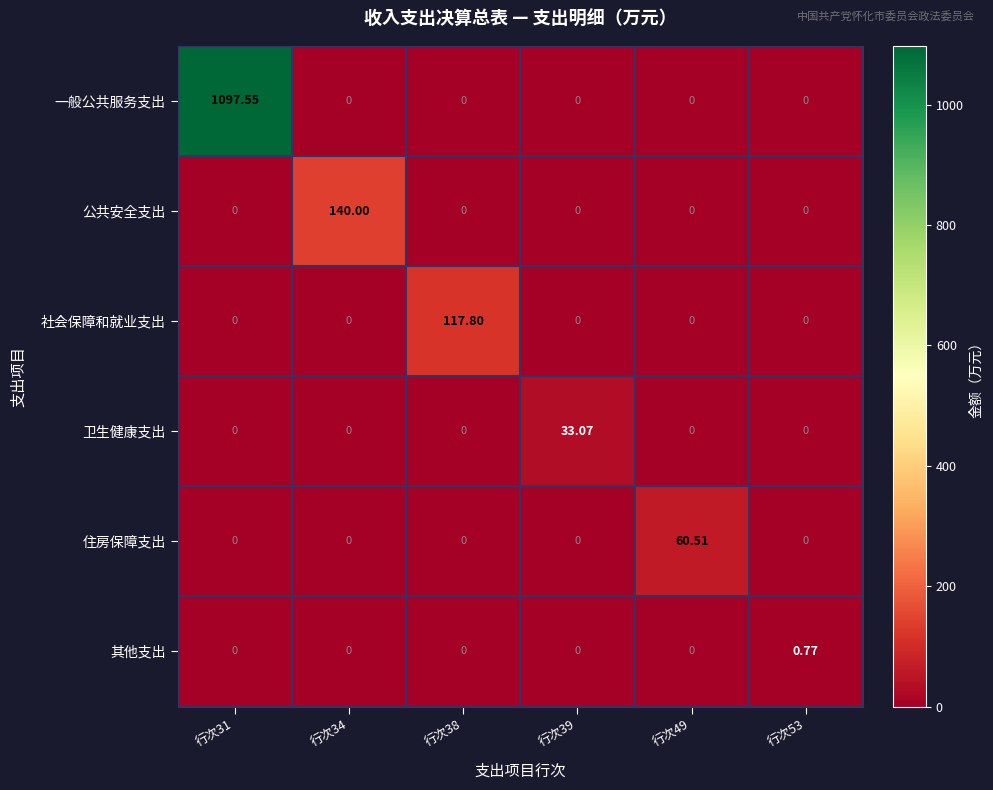

Rank the series by their maximum value, from lowest to highest.

其他支出, 卫生健康支出, 住房保障支出, 社会保障和就业支出, 公共安全支出, 一般公共服务支出